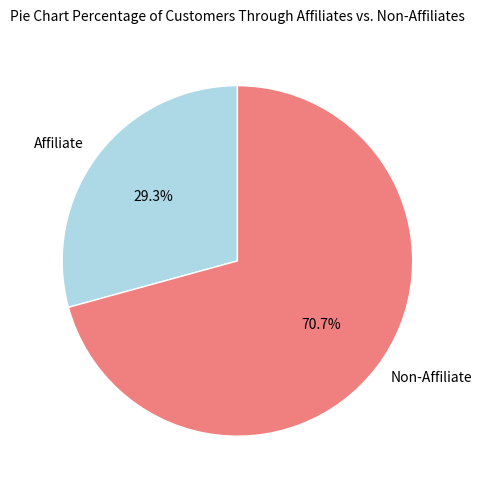

What is the ratio of the value at Non-Affiliate to the value at Affiliate?

2.4